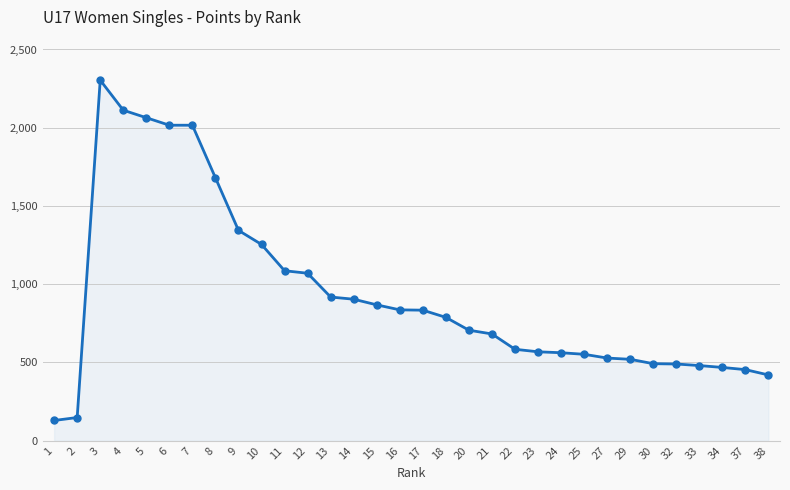

What is the value of the 15th point from the left?

868